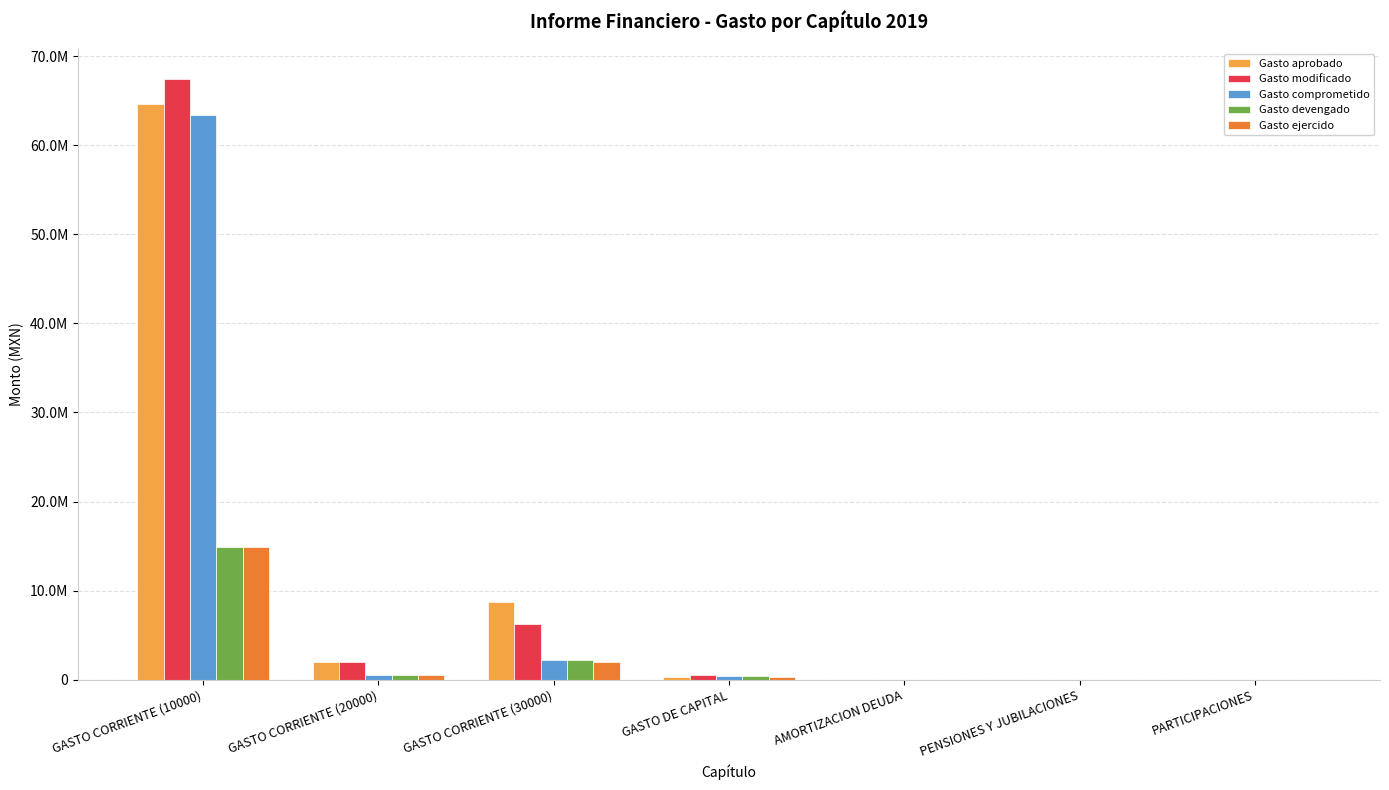

Reading left to right, list all the values displayed in this chart.

Gasto aprobado: 64649320.0	1944700.0	8734163.0	287783.0	0.0	0.0	0.0
Gasto modificado: 67465636.5	1942328.0	6283239.1	567622.4	0.0	0.0	0.0
Gasto comprometido: 63456699.0	572997.6	2149964.7	416776.6	0.0	0.0	0.0
Gasto devengado: 14885280.8	572997.6	2149964.7	416776.6	0.0	0.0	0.0
Gasto ejercido: 14885280.8	542328.1	2028164.7	315256.9	0.0	0.0	0.0